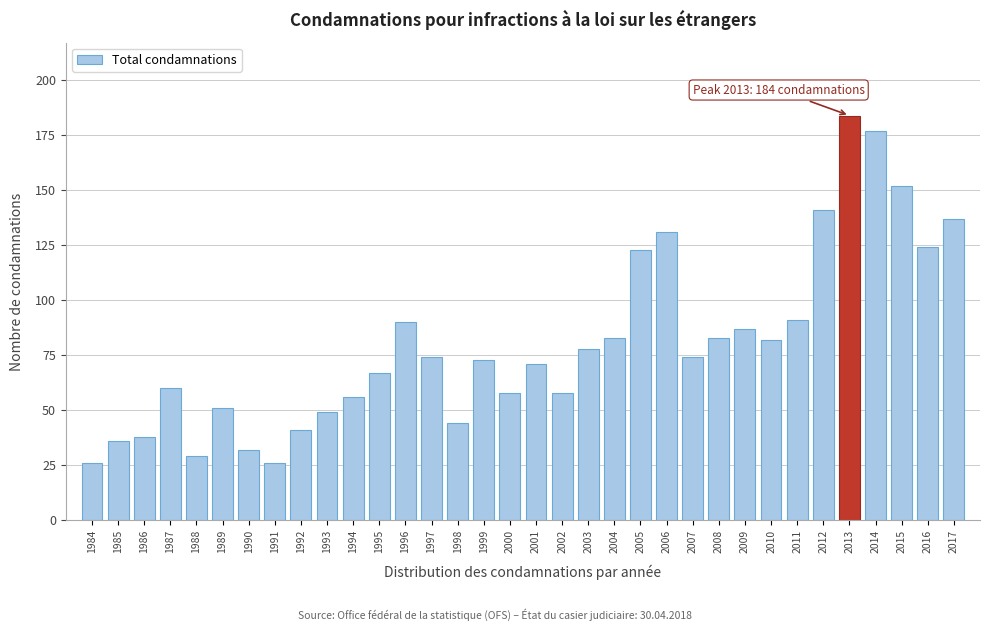

Approximately how many times larger is the value at 2002 compared to 2010?

0.7